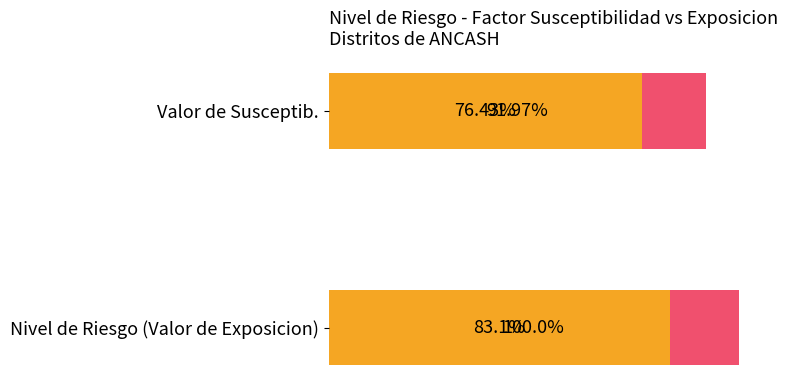

What is the difference between the maximum and minimum values in the Maximum utilization series?

8.0